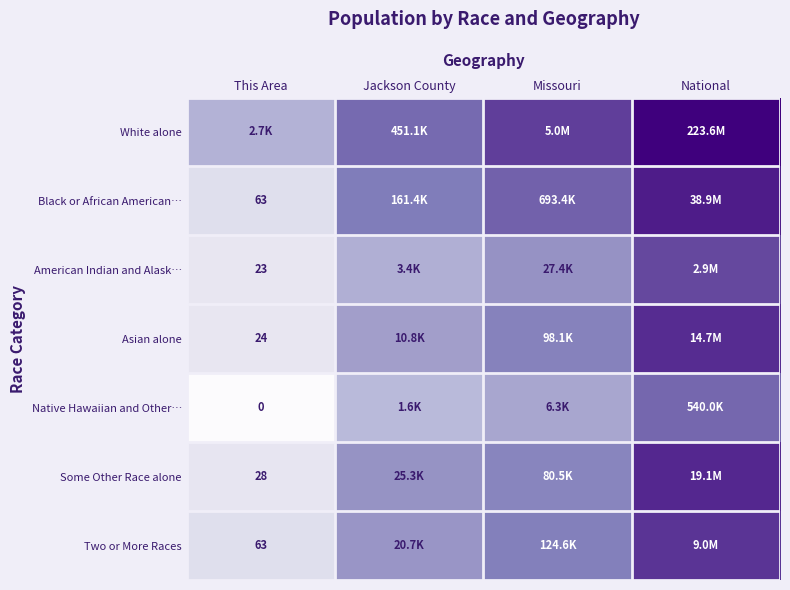

Which series has the largest total across all categories?

White alone